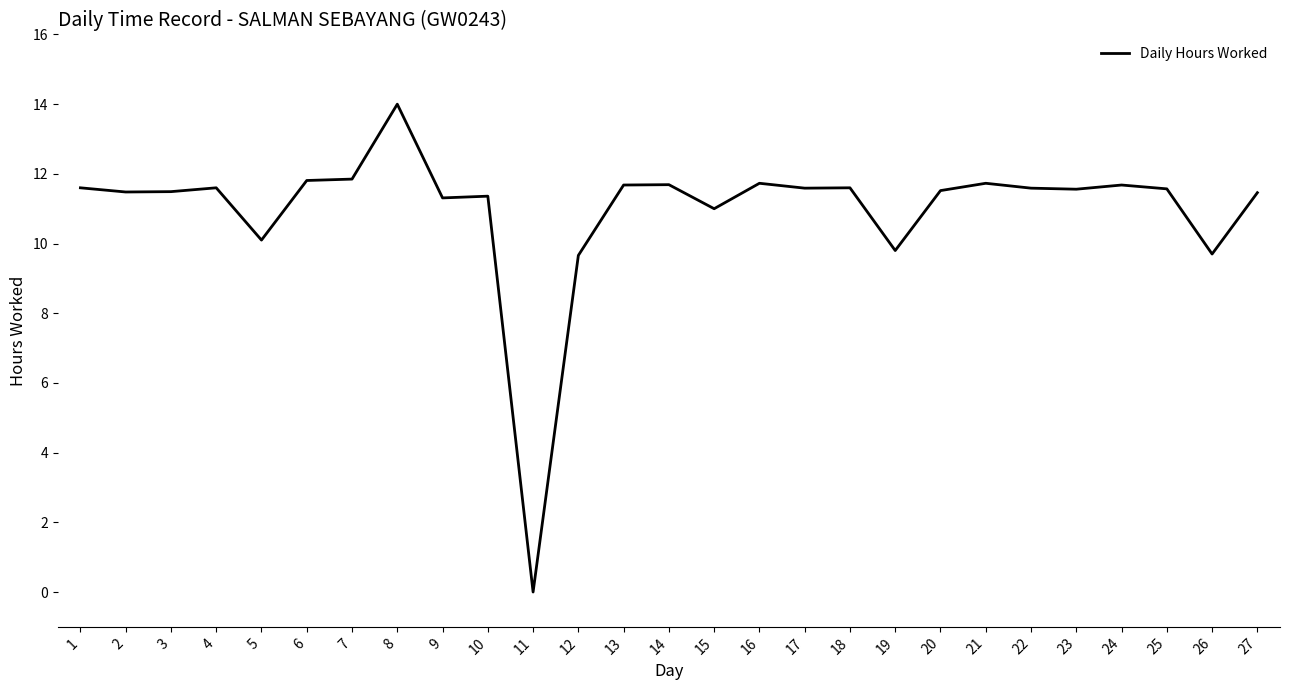

What is the ratio of the value at 22 to the value at 23?

1.0